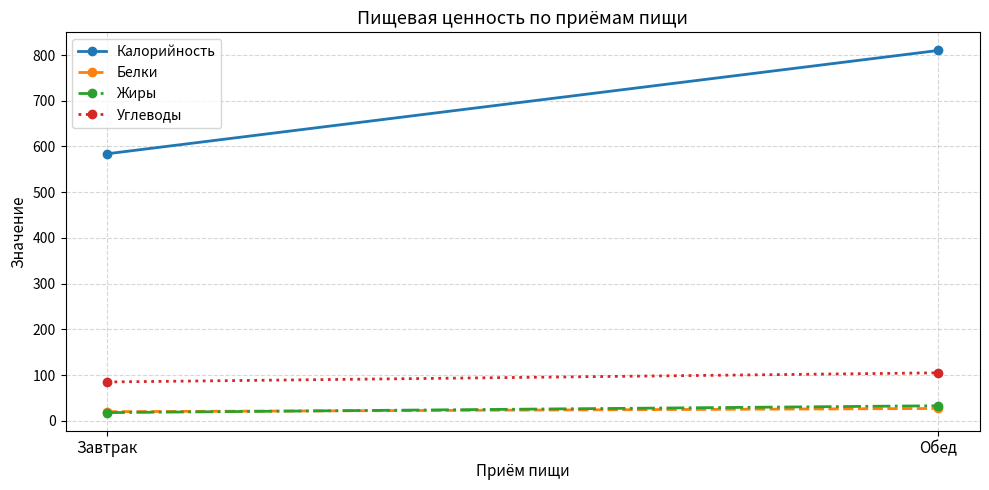

Which series has the widest spread of values?

Калорийность